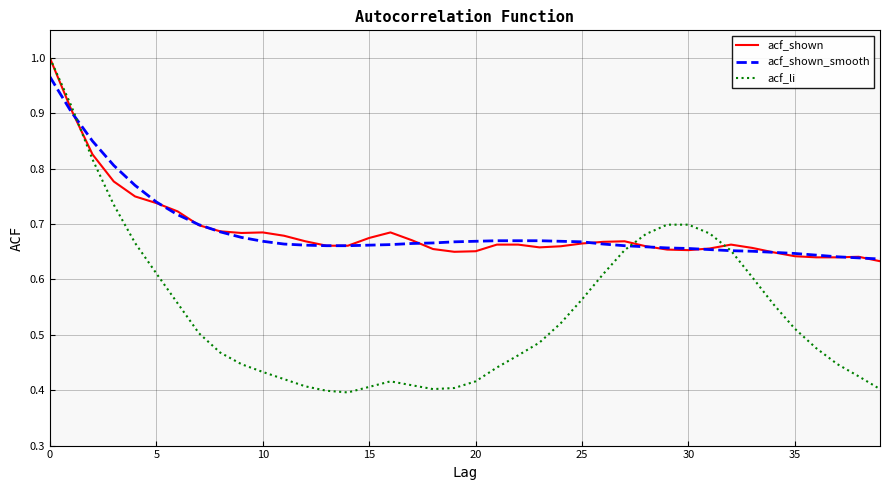

Does the chart display data point markers on the line(s)?

No